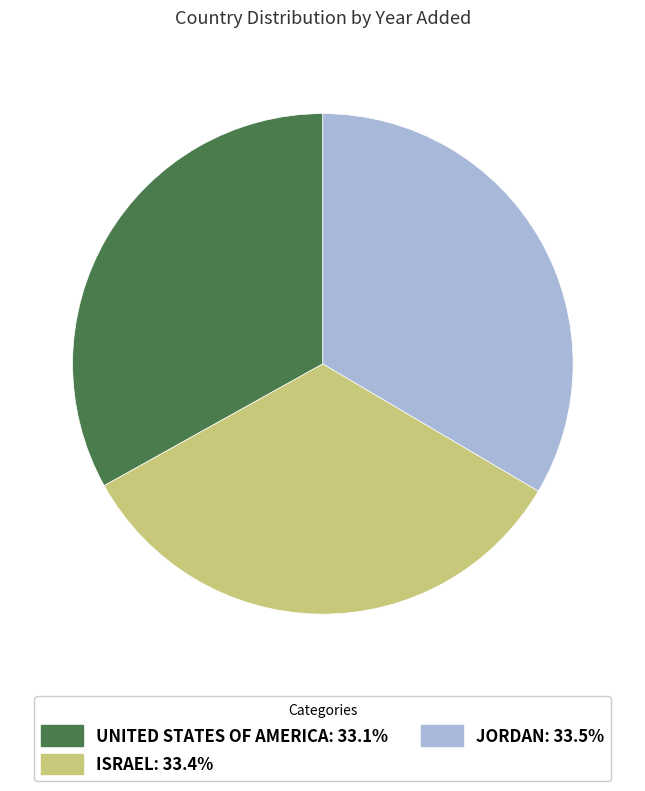

Does any single category account for the majority?

No